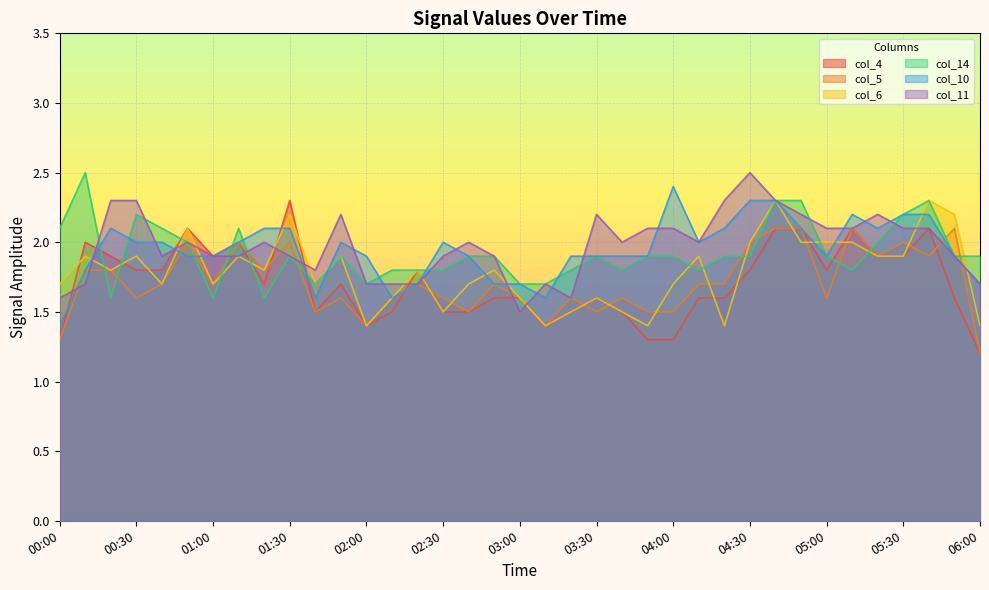

Which series has the widest spread of values?

col_4